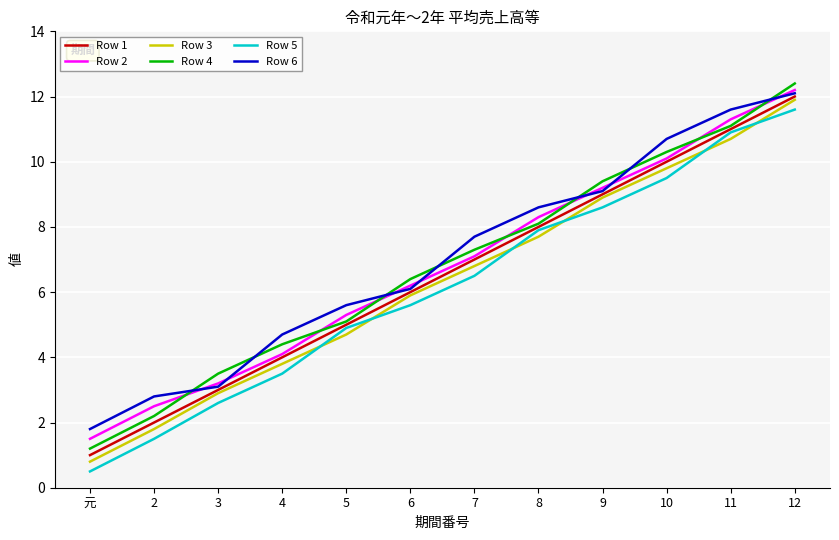

Between 6 and 7, which series saw the biggest shift?

Row 6